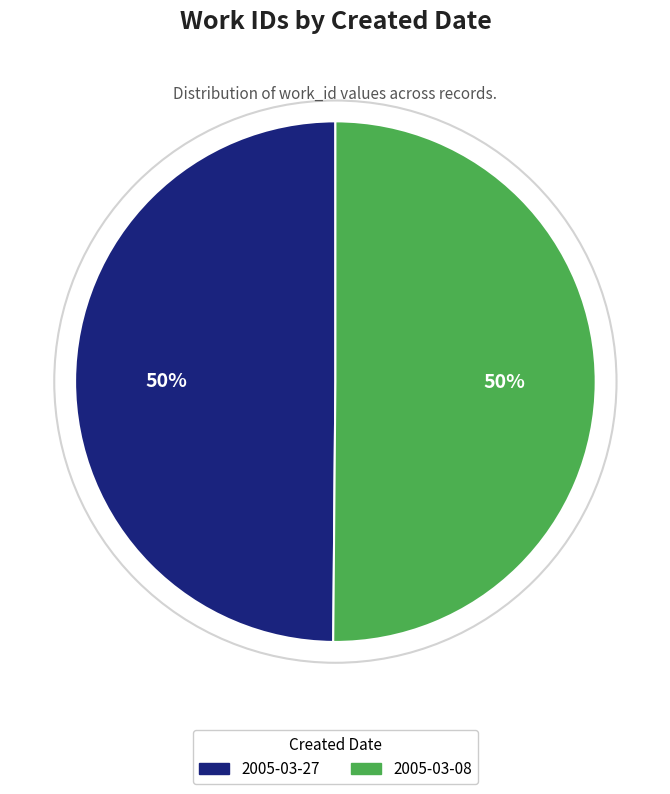

Is the sum of 2005-03-27 and 2005-03-08 greater than half?

Yes